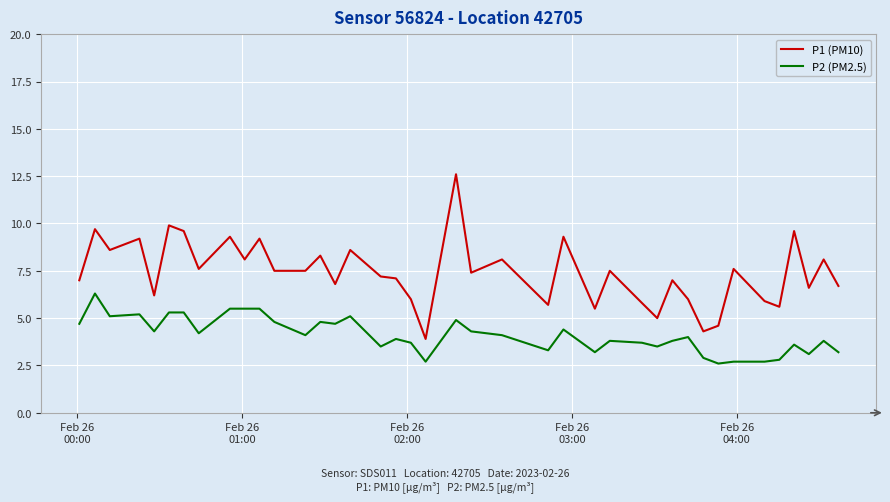

Rank the series by their average value, from highest to lowest.

P1 (PM10), P2 (PM2.5)